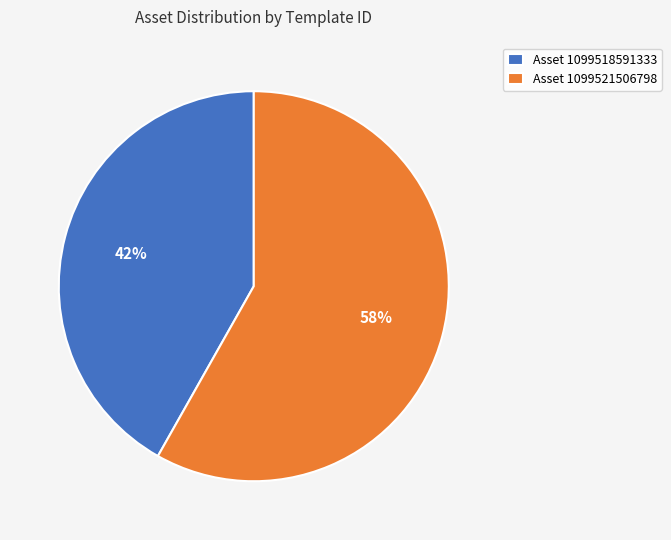

To the nearest percent, what is the combined percentage of Asset 1099518591333 and Asset 1099521506798?

100%